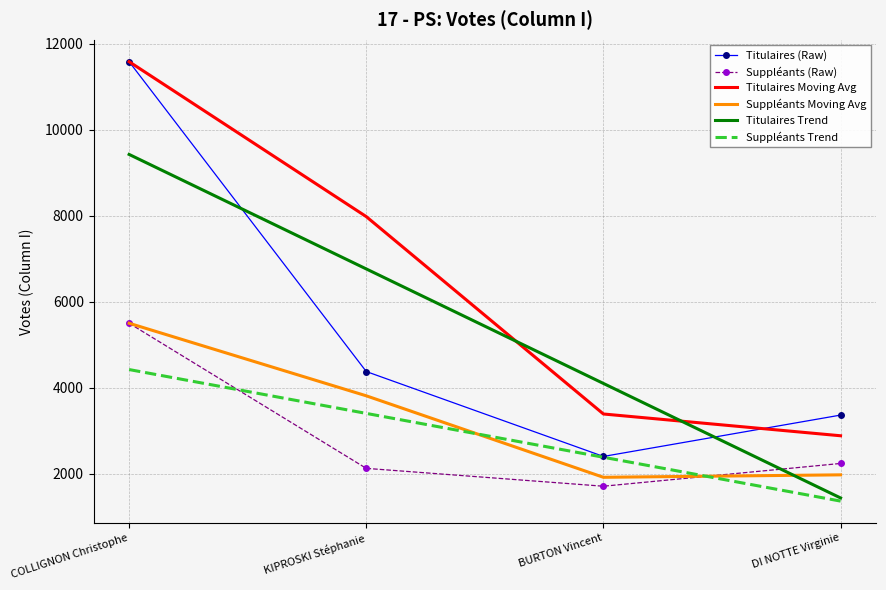

What is the total value across all series at DI NOTTE Virginie?

13284.8